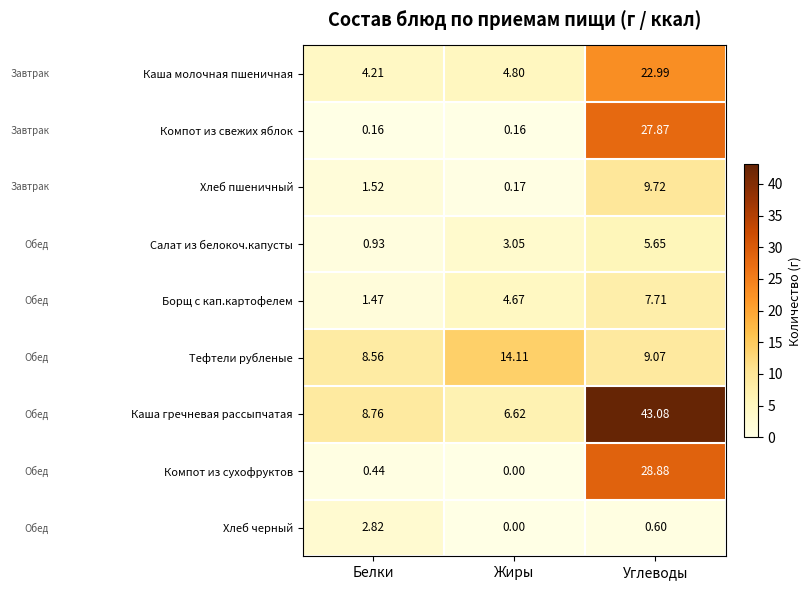

Rank the series at Белки from highest to lowest value.

Каша гречневая рассыпчатая, Тефтели рубленые, Каша молочная пшеничная, Хлеб черный, Хлеб пшеничный, Борщ с кап.картофелем, Салат из белокоч.капусты, Компот из сухофруктов, Компот из свежих яблок